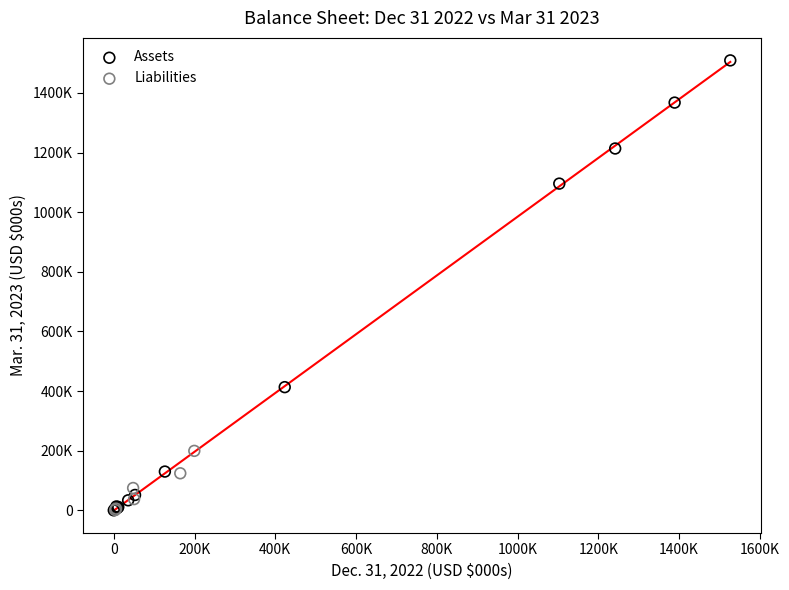

What are all the series names shown in the legend?

Assets, Liabilities